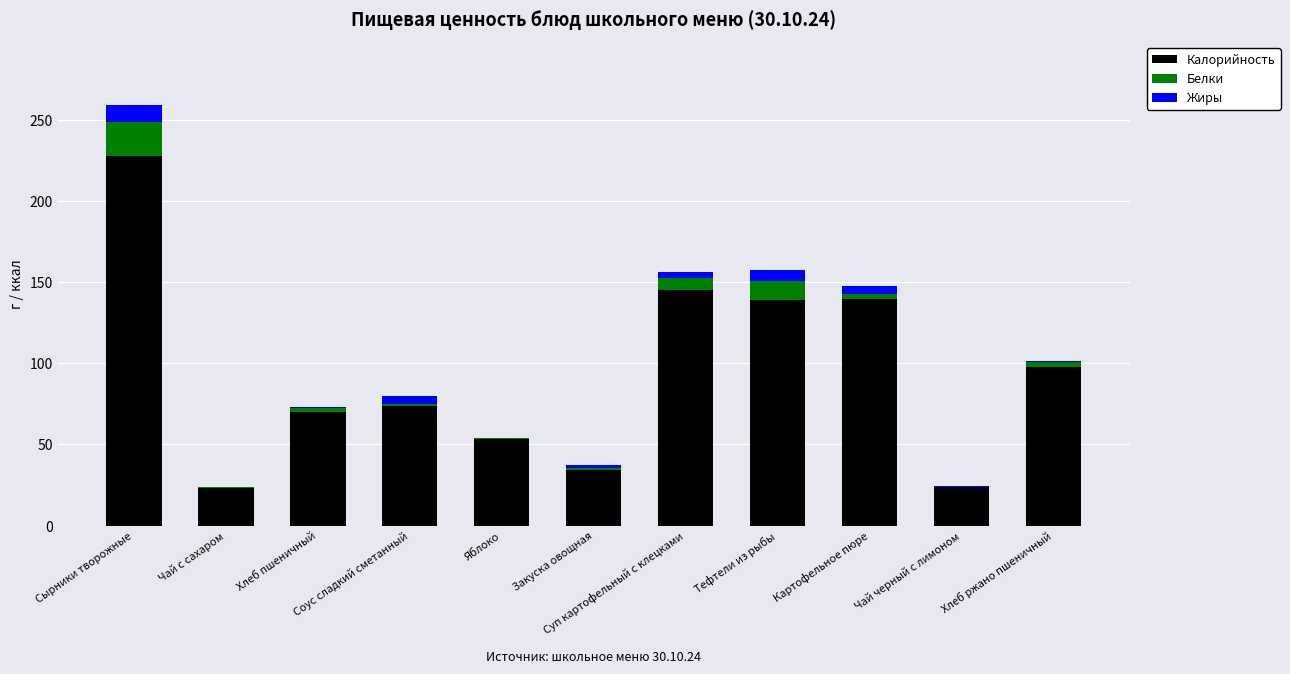

What is the highest value of the Калорийность series?

227.9